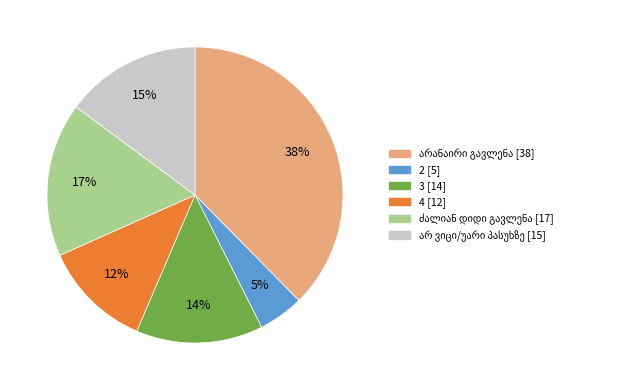

To the nearest percent, what is the difference between the largest and smallest slice percentages?

33%